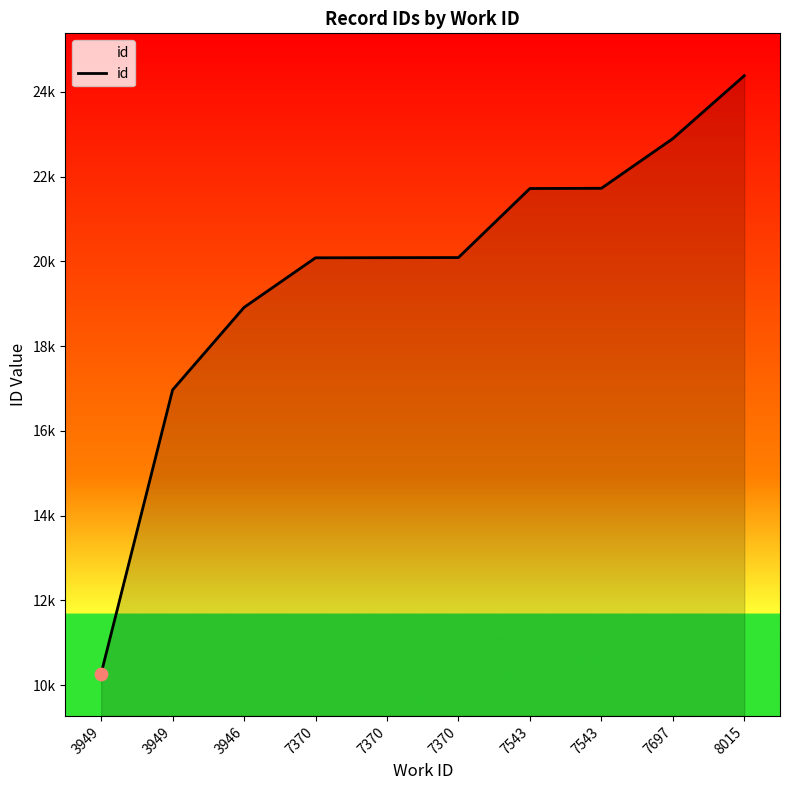

Between 3949 and 7370, which is larger?

7370